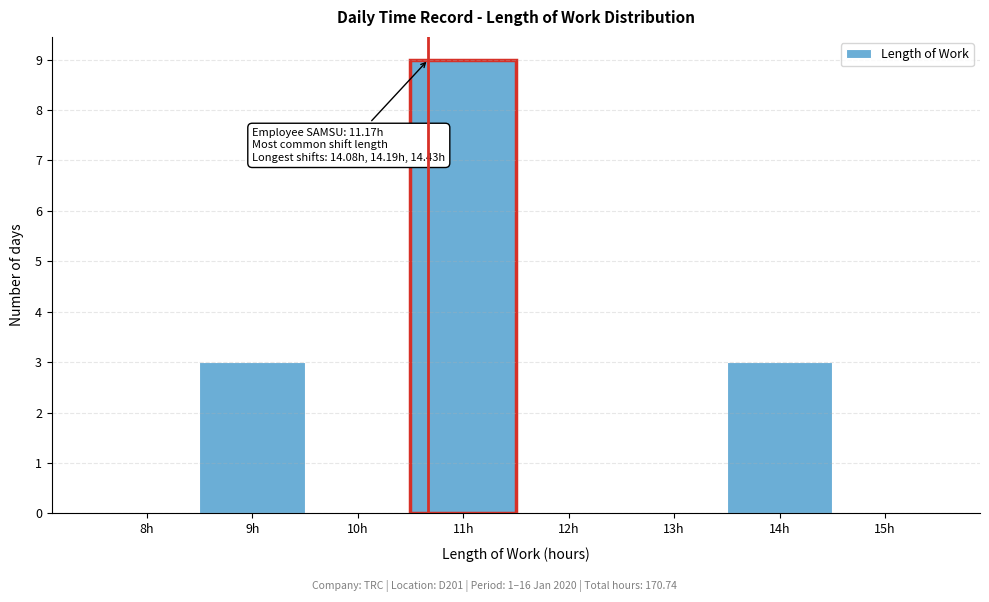

Reading left to right, transcribe all the data shown in this chart.

8h=0	9h=3	10h=0	11h=9	12h=0	13h=0	14h=3	15h=0